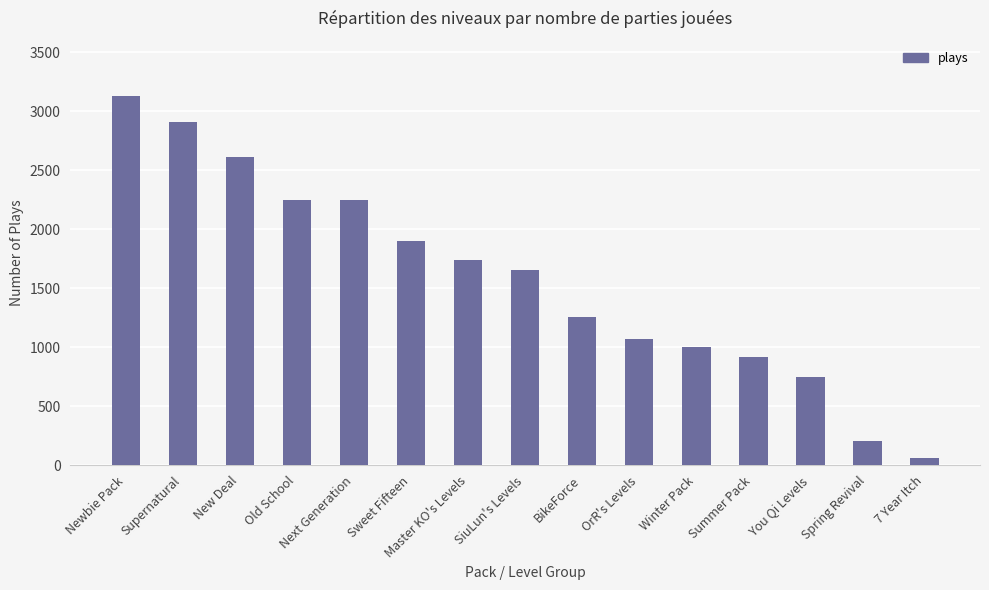

Which label corresponds to the largest value in the chart?

Newbie Pack